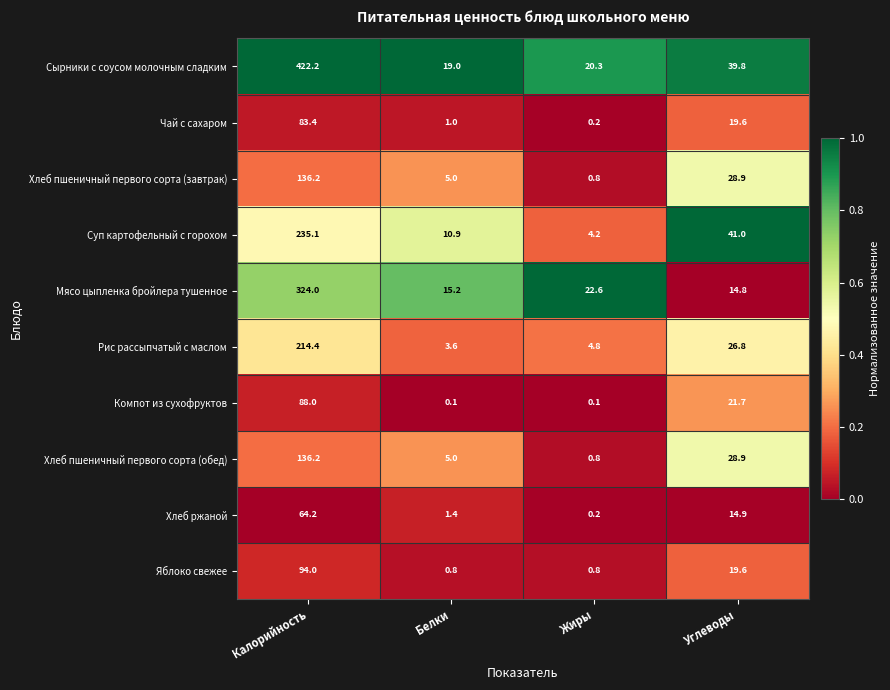

At how many categories does at least one series exceed 0?

4